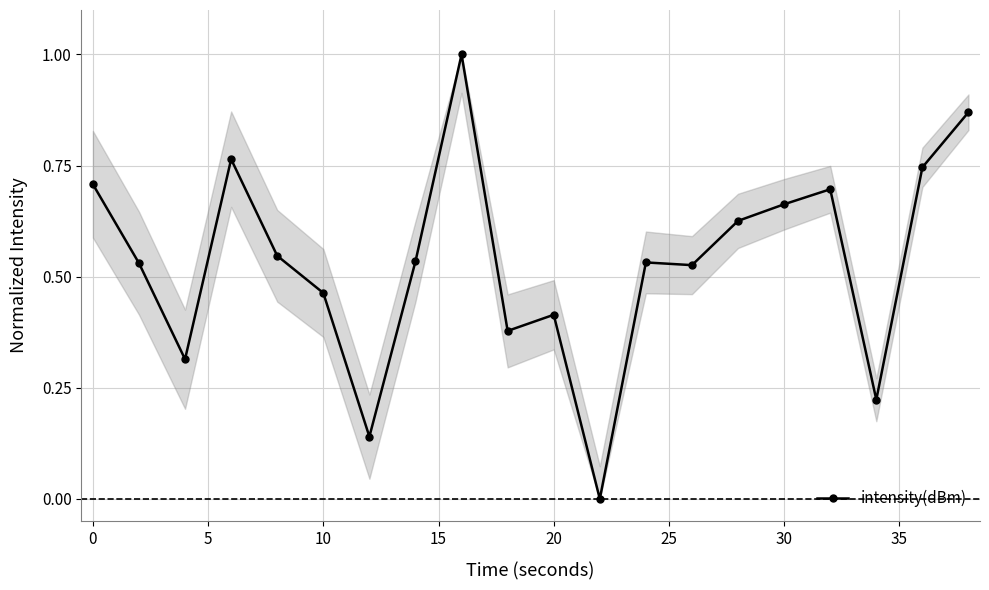

True or false: there are more than 0 points higher than both neighbors.

True